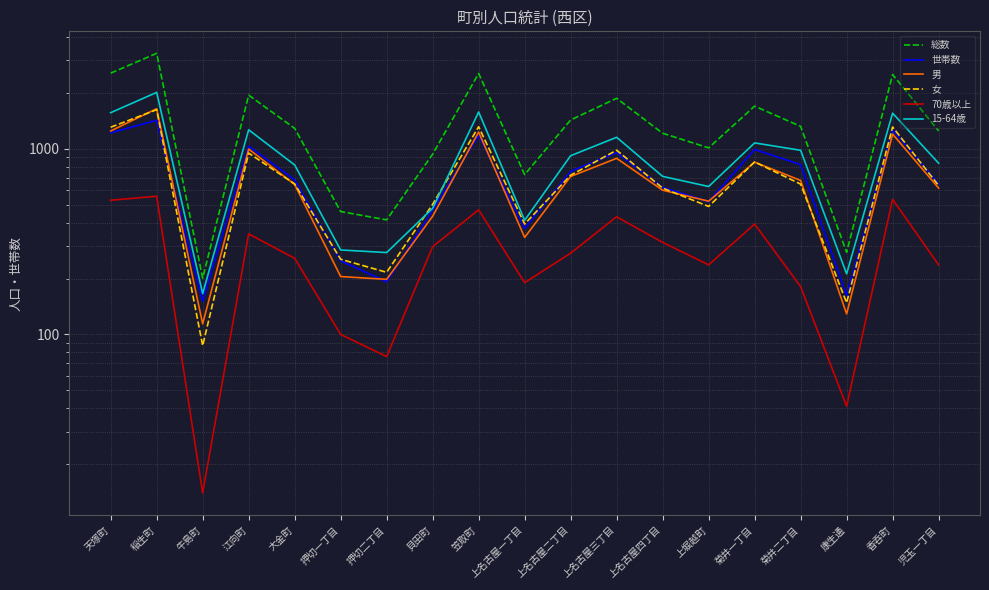

True or false: 男 and 15-64歳 intersect in this chart.

False